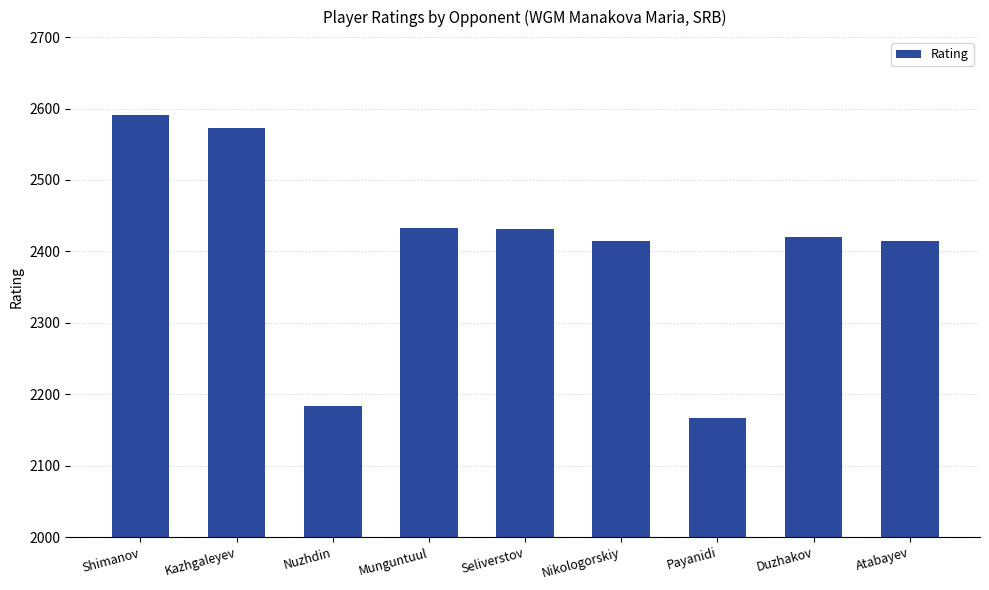

What is the difference between the values at Kazhgaleyev and Duzhakov?

153